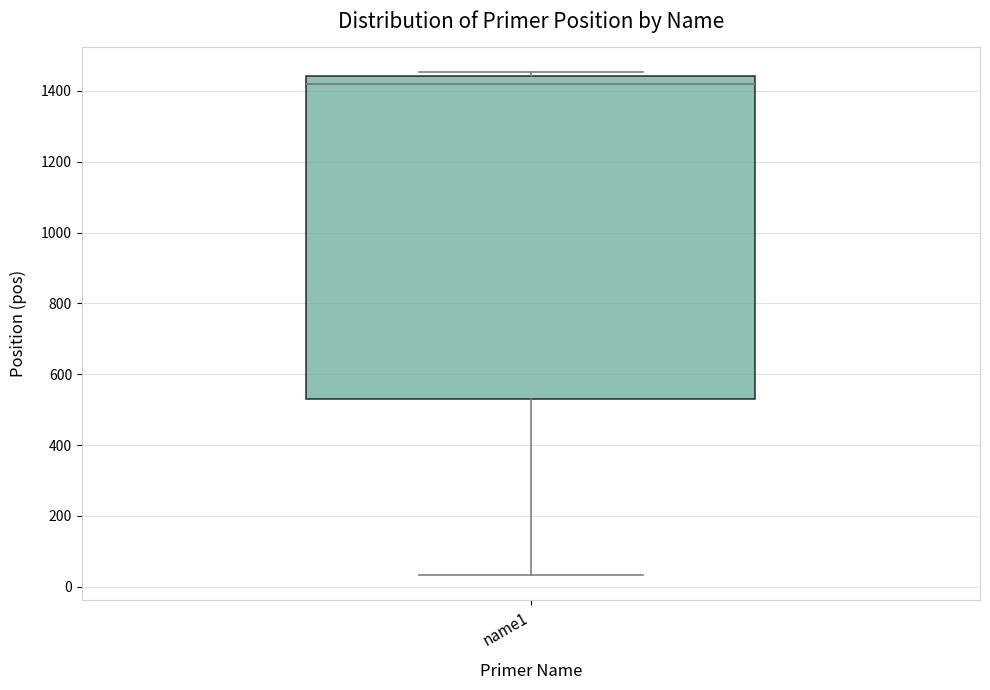

Where does the median line of the box for name1 sit on the y-axis? The values are not printed on the chart, so give them approximately, as read against the axis.

1420